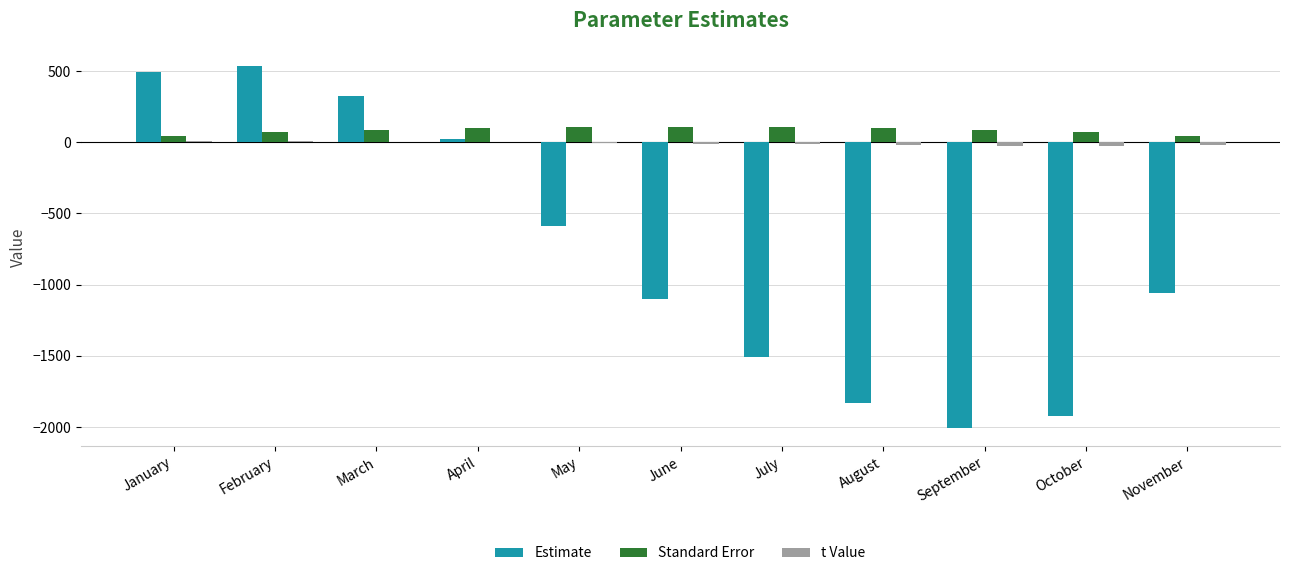

How many distinct data groups are displayed?

3